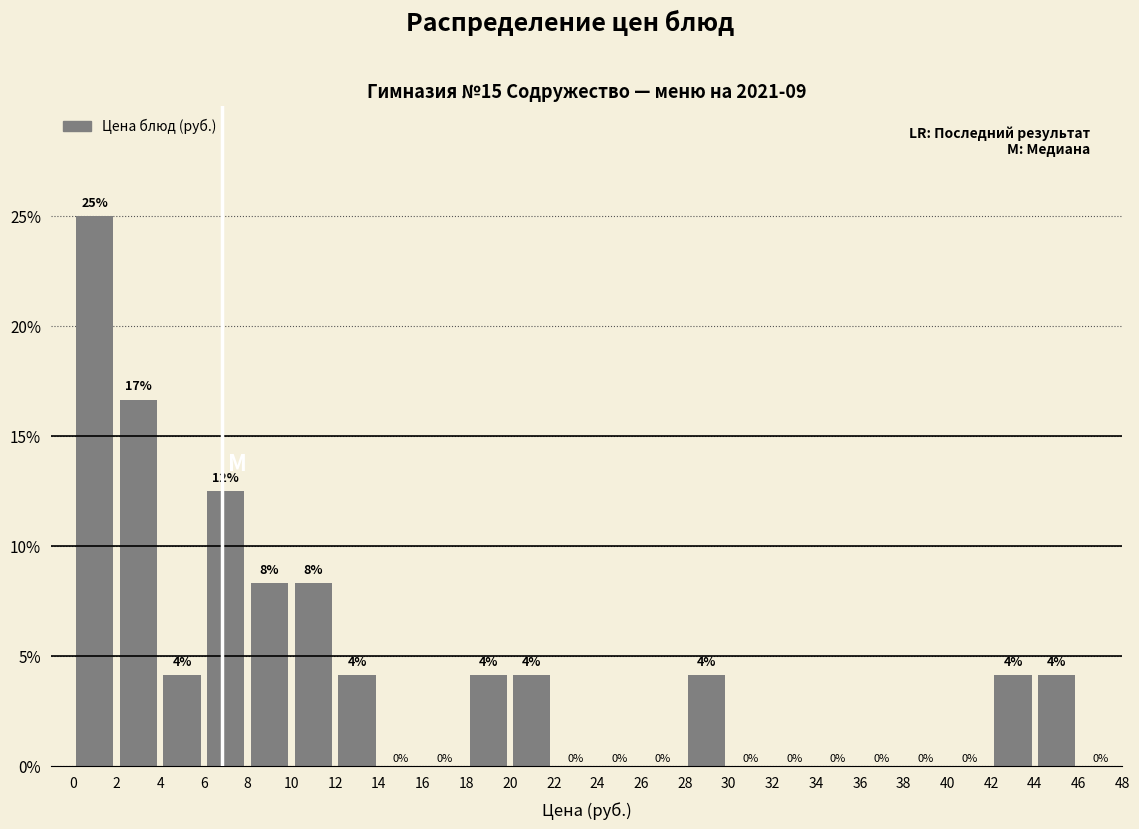

Which range on the x-axis has the tallest bar?

0 to 2